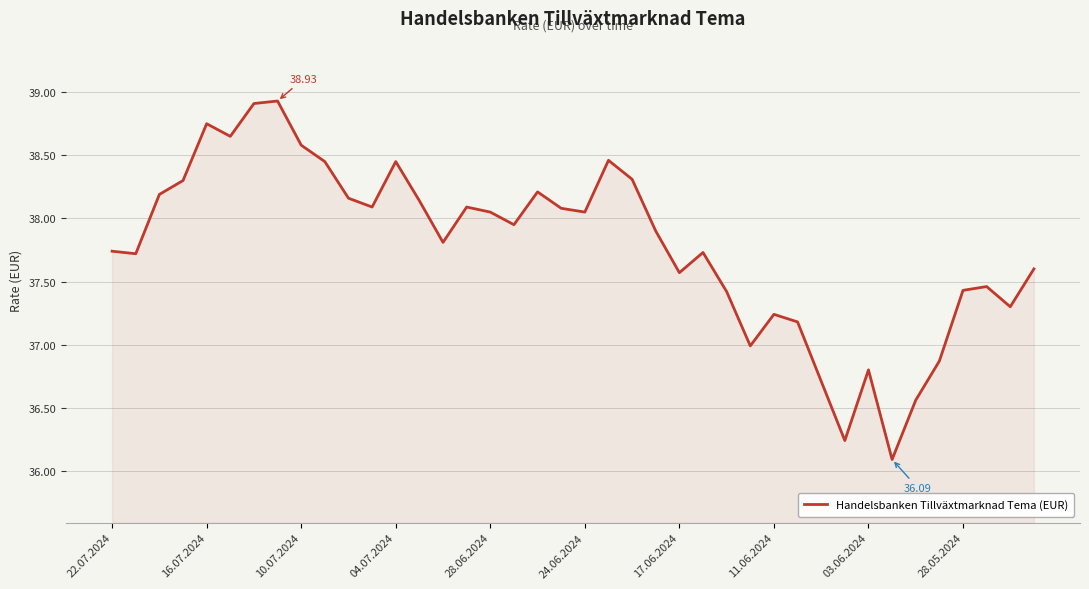

What is the difference between the maximum and minimum values?

2.8